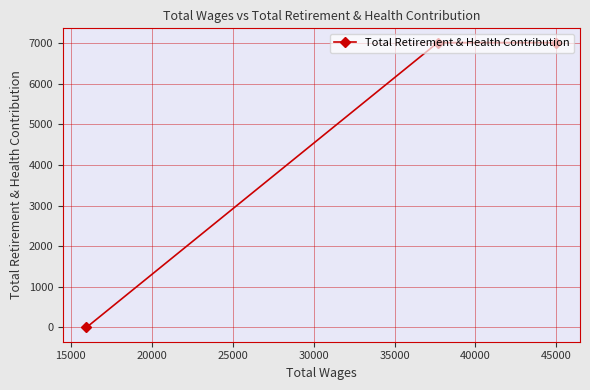

Reading right to left, extract all data points from this chart.

7014	7014	0